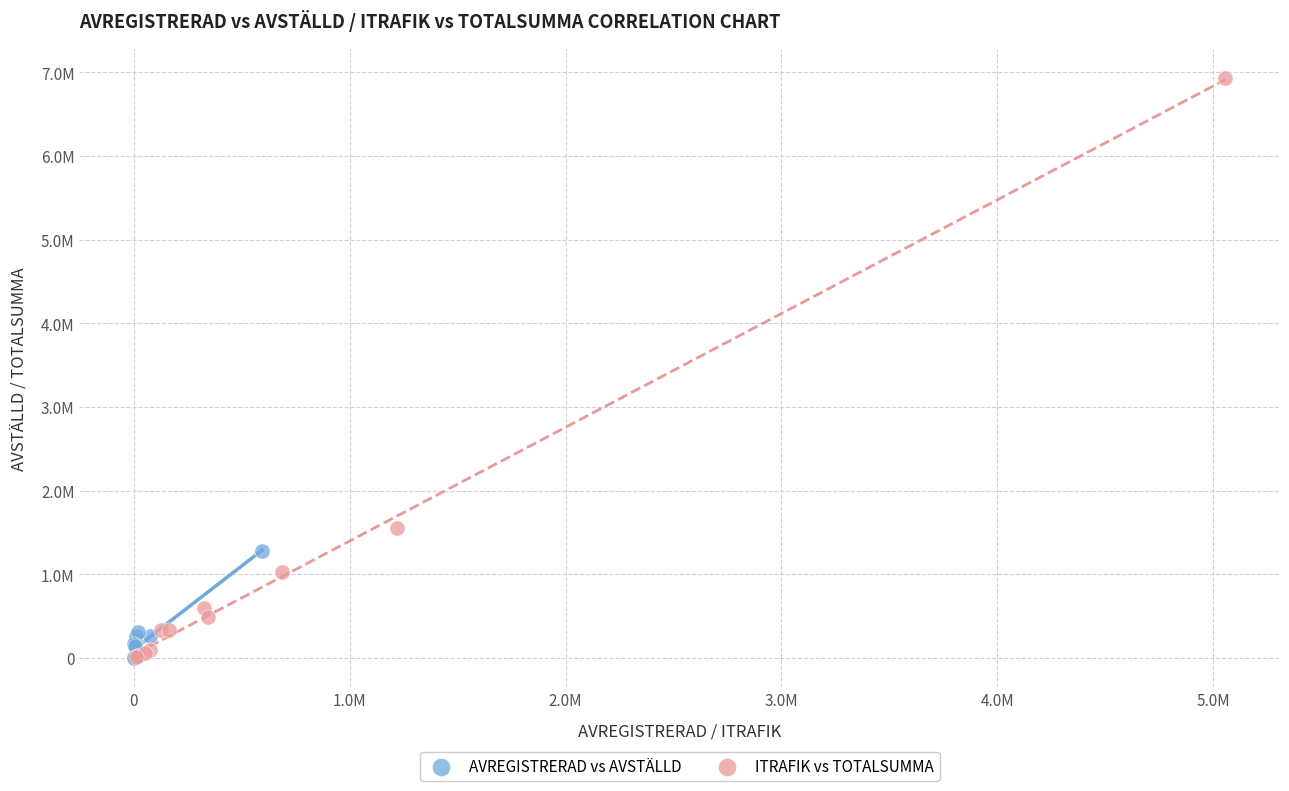

Which series has the widest spread of Y values?

ITRAFIK vs TOTALSUMMA